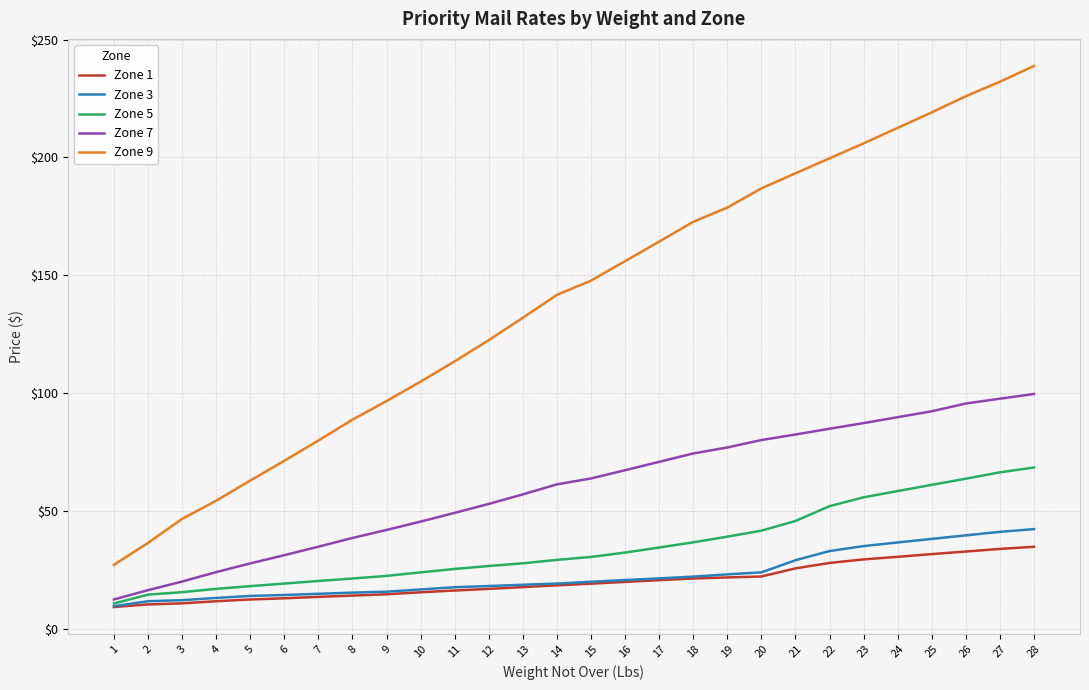

What is the maximum value for Zone 1?

34.8